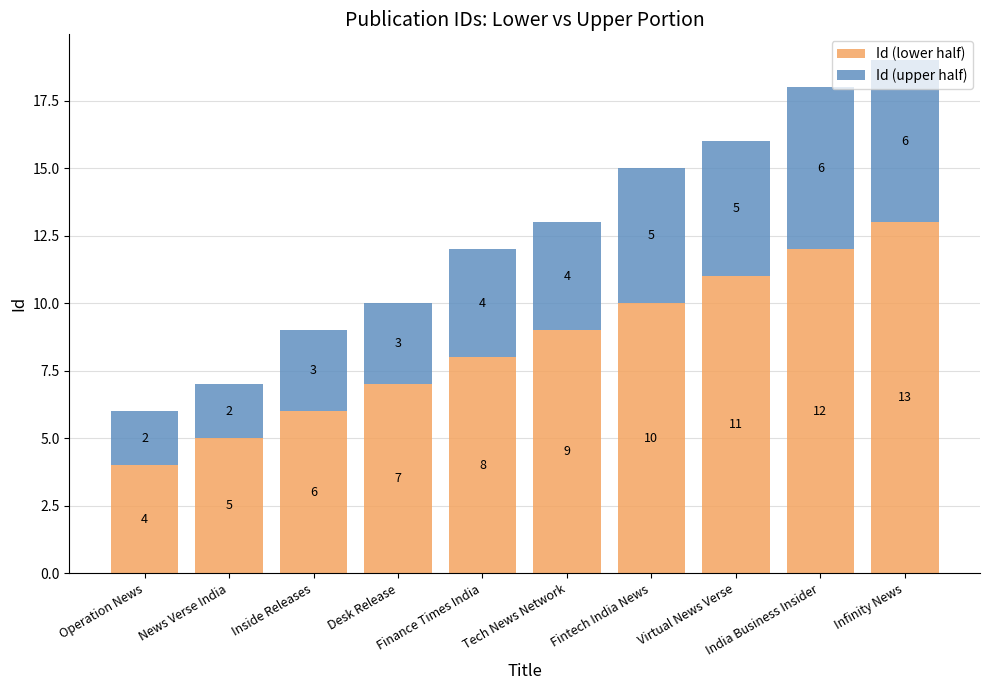

At which label is Id (lower half) closest to 8?

Finance Times India